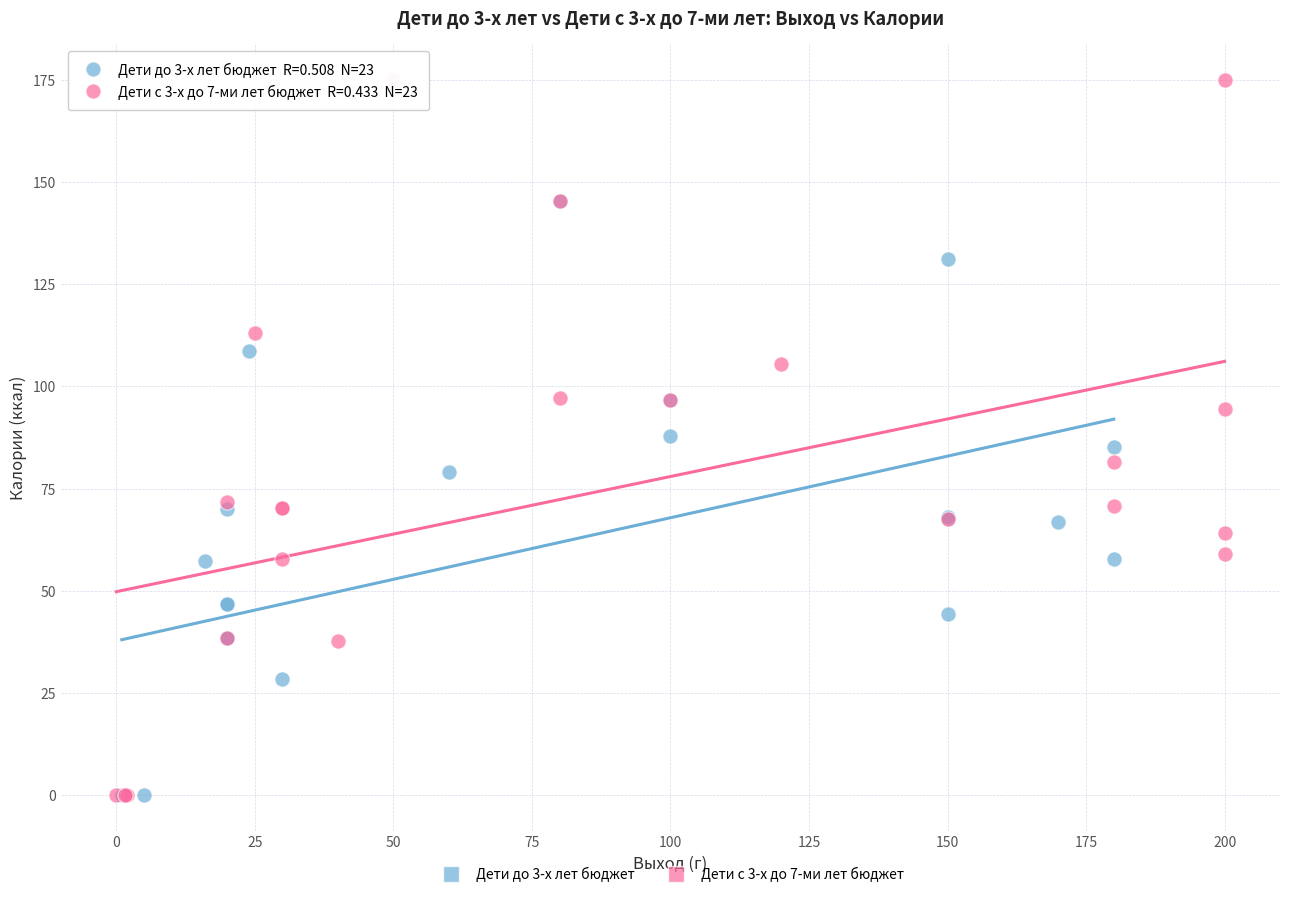

Which series has the widest spread of Y values?

Дети с 3-х до 7-ми лет бюджет